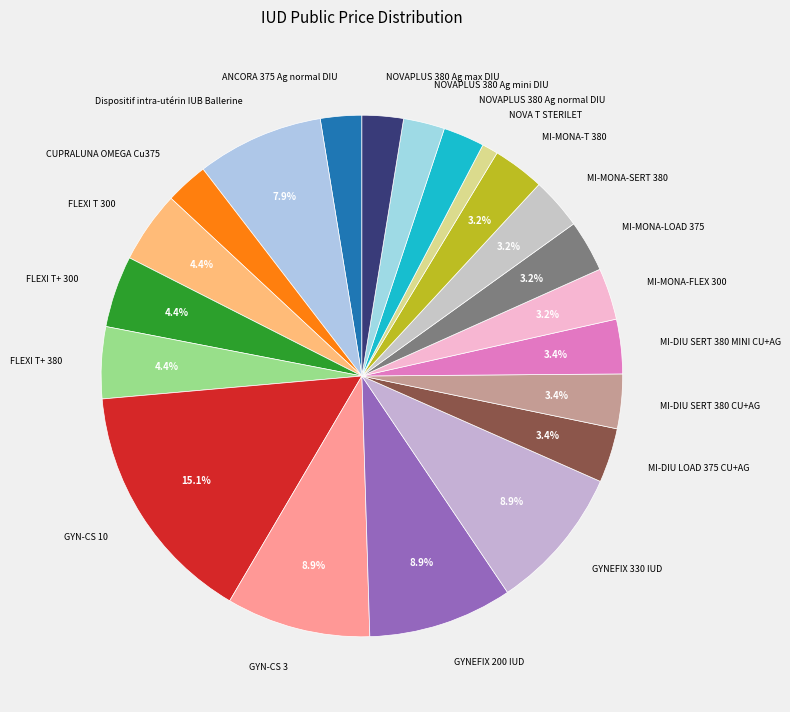

Is there any slice that represents more than half of the pie?

No